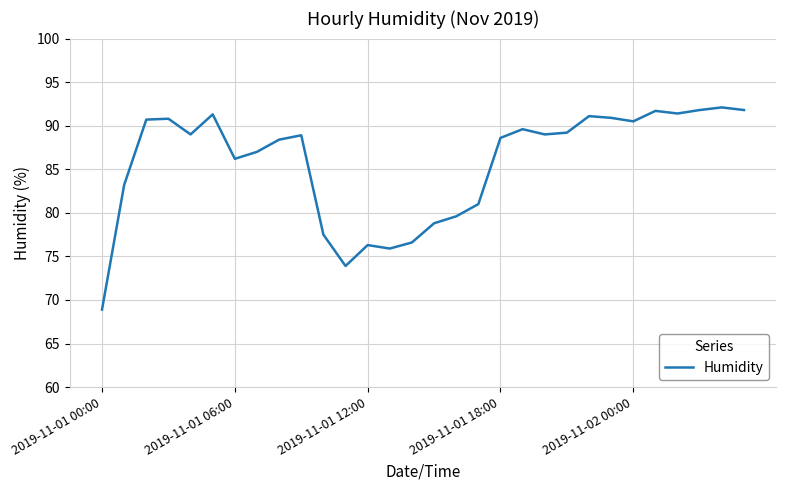

What is the minimum value shown in the chart?

68.9